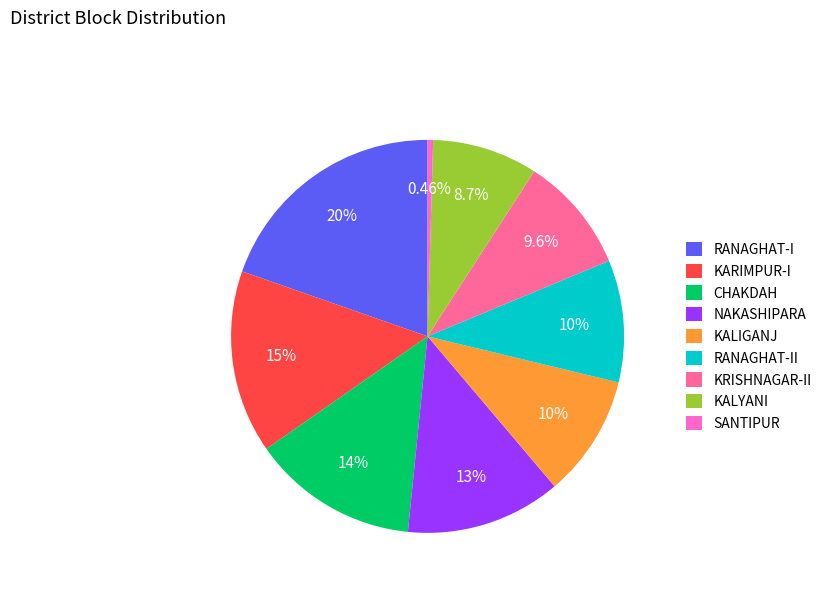

What is the smallest slice in the pie chart?

SANTIPUR